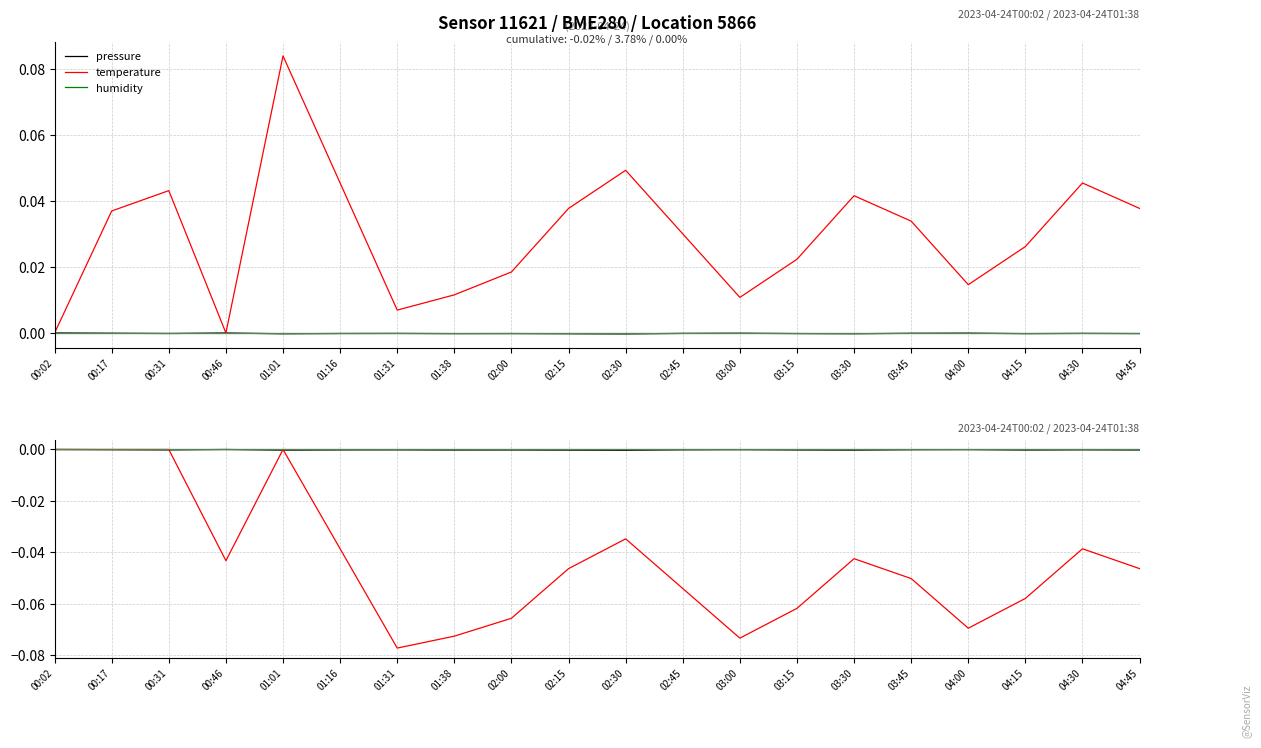

Where is the first local minimum for temperature?

00:46